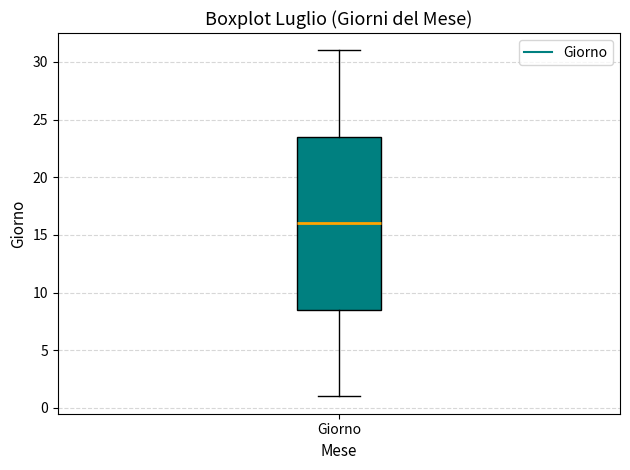

Where does the upper whisker of the box for Giorno end on the y-axis? The values are not printed on the chart, so give them approximately, as read against the axis.

31.0